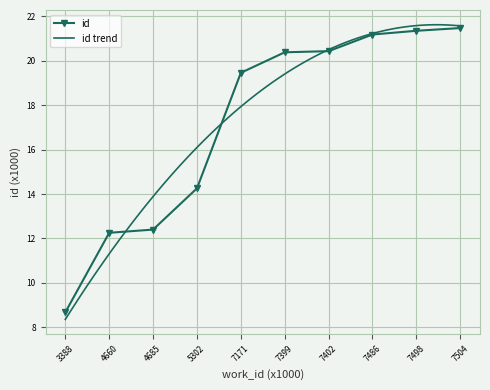

At which label does the data first exceed 20?

7399